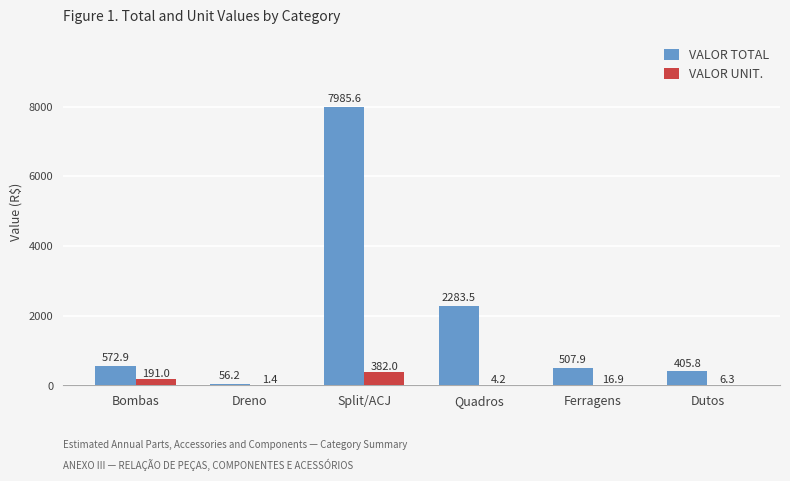

True or false: VALOR UNIT. has a value of 382.0 at Split/ACJ.

True